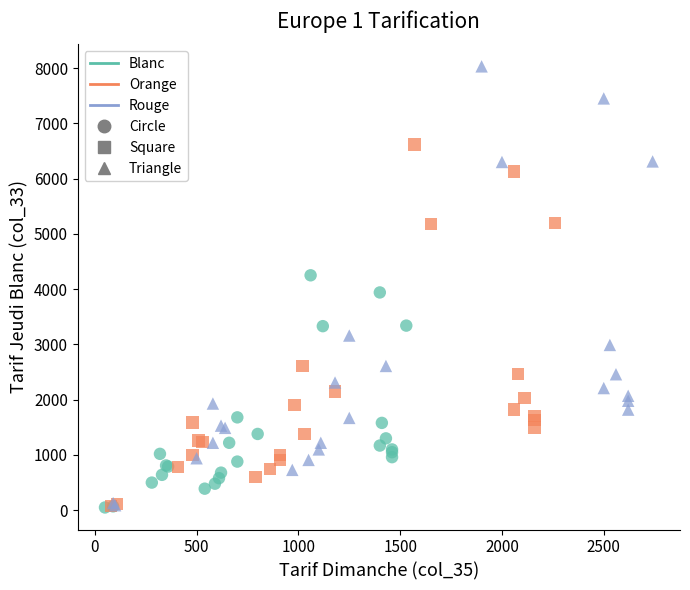

Which series contains the highest Y value?

Rouge